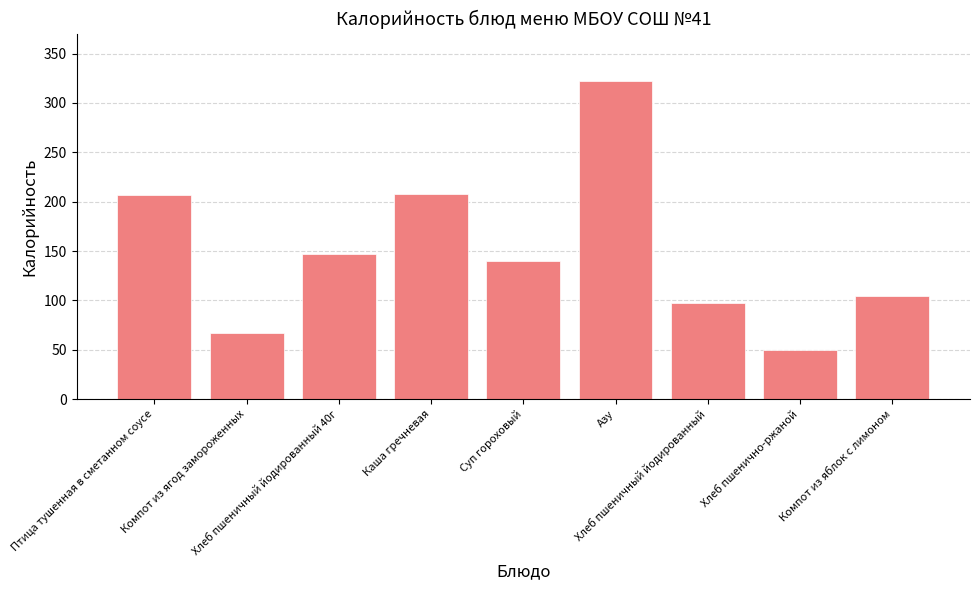

Which category has the highest value across all series?

Азу